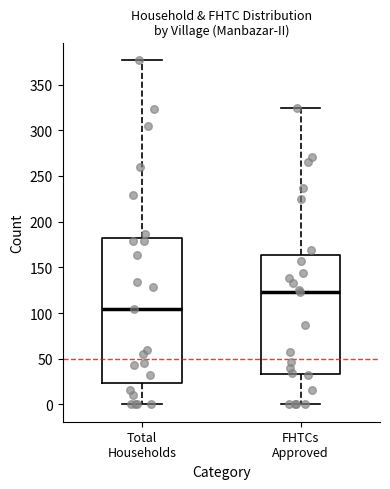

Where does the median line of the box for Total Households sit on the y-axis? The values are not printed on the chart, so give them approximately, as read against the axis.

105